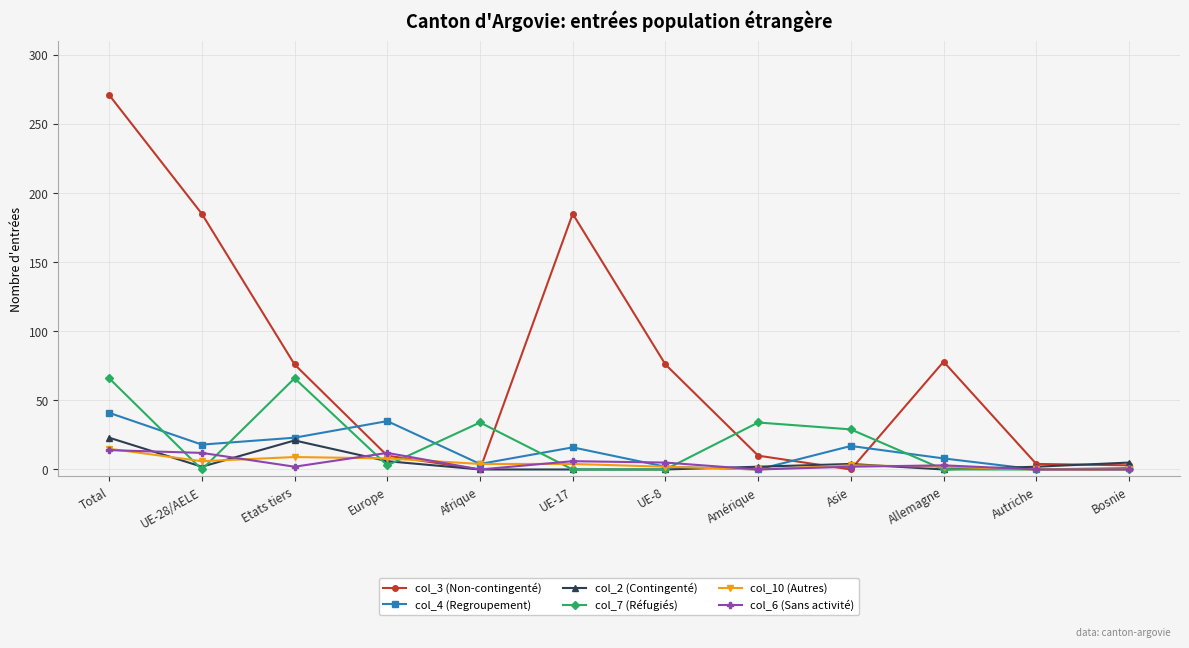

What is the difference between the maximum and second lowest values in the col_7 (Réfugiés) series?

66